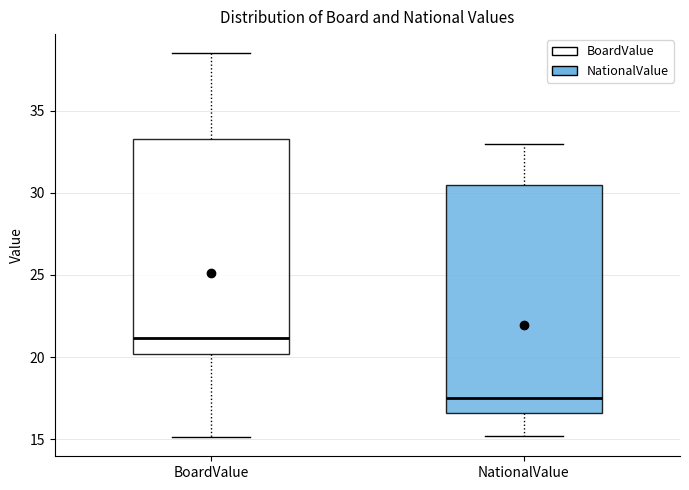

Which box's median line is the highest?

BoardValue